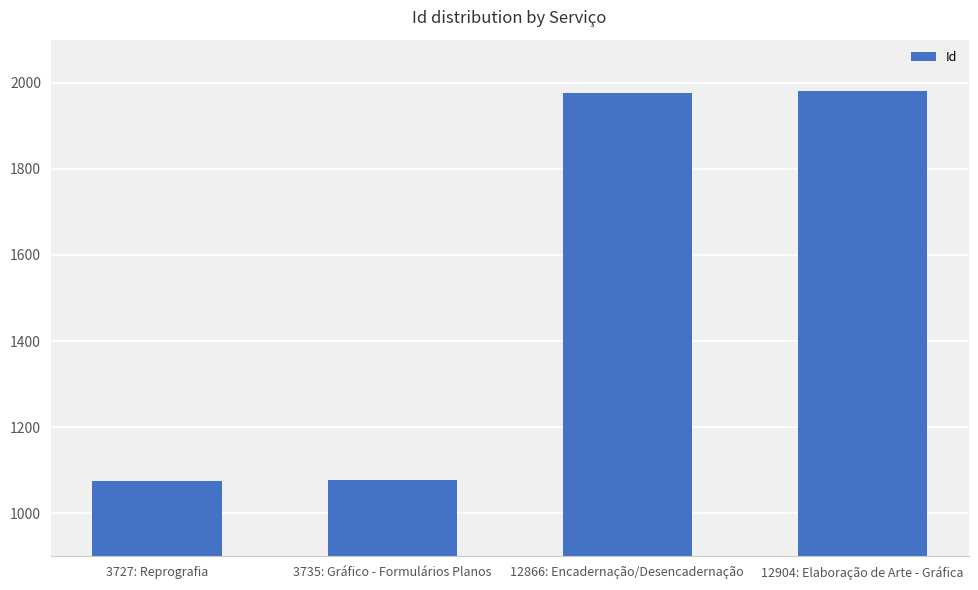

What is the maximum value shown in the chart?

1981